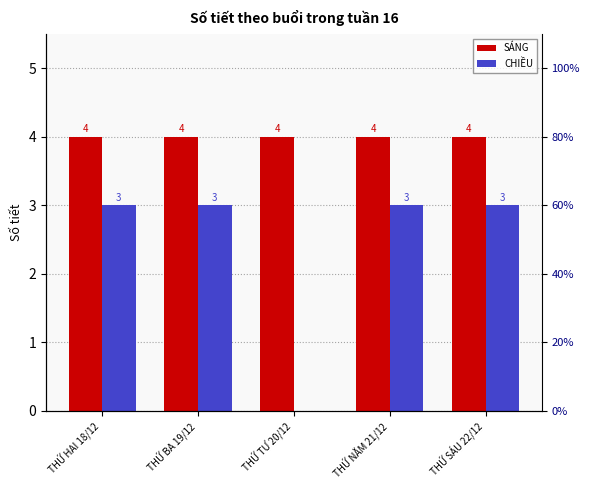

Which has a higher value, THỨ TƯ 20/12 or THỨ BA 19/12?

THỨ TƯ 20/12